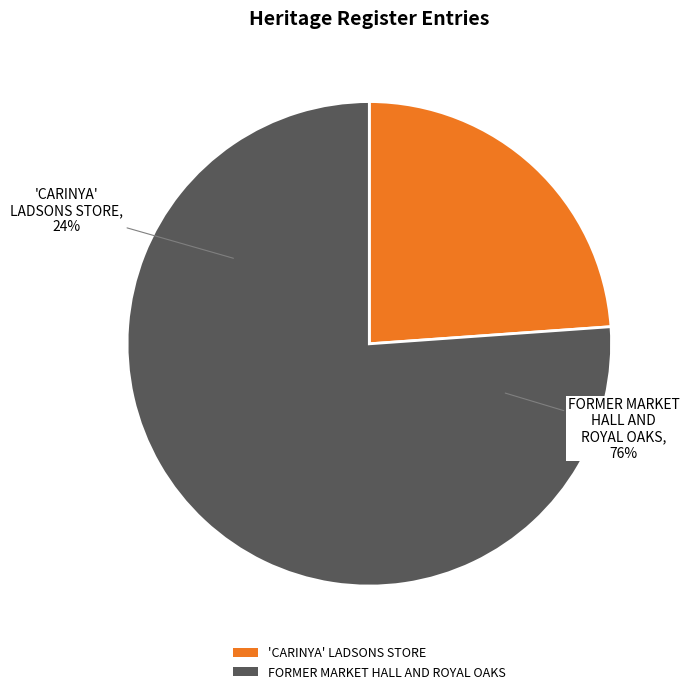

True or false: 'CARINYA' LADSONS STORE accounts for 24% of the total.

True